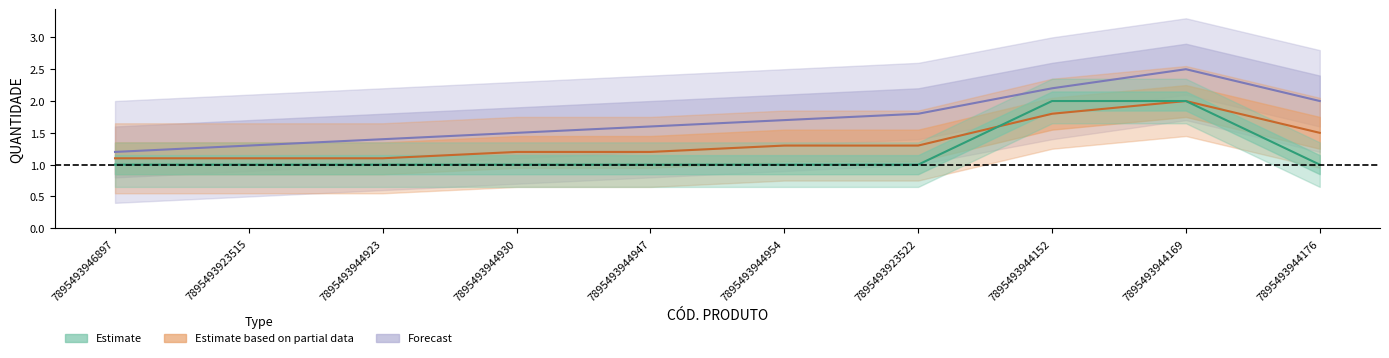

True or false: Estimate and Forecast cross at least once.

False